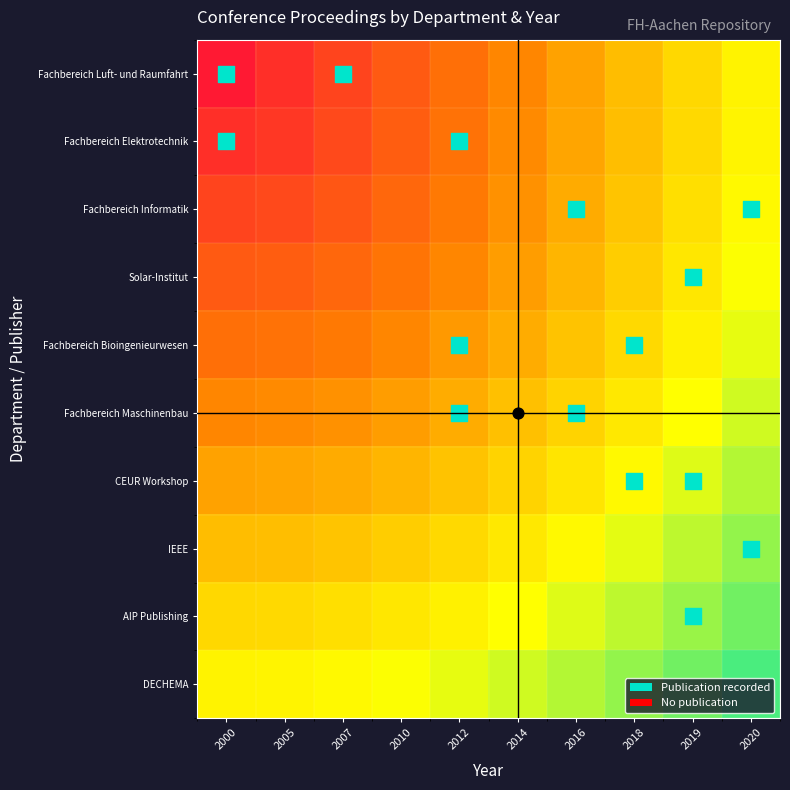

Which series changed the most between 2007 and 2016?

Fachbereich Luft- und Raumfahrt